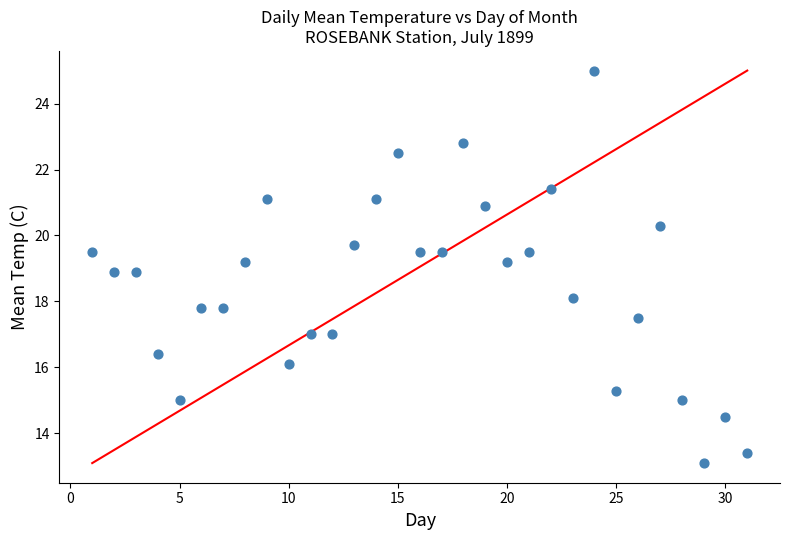

What is the range of Y values (max minus min)?

11.9